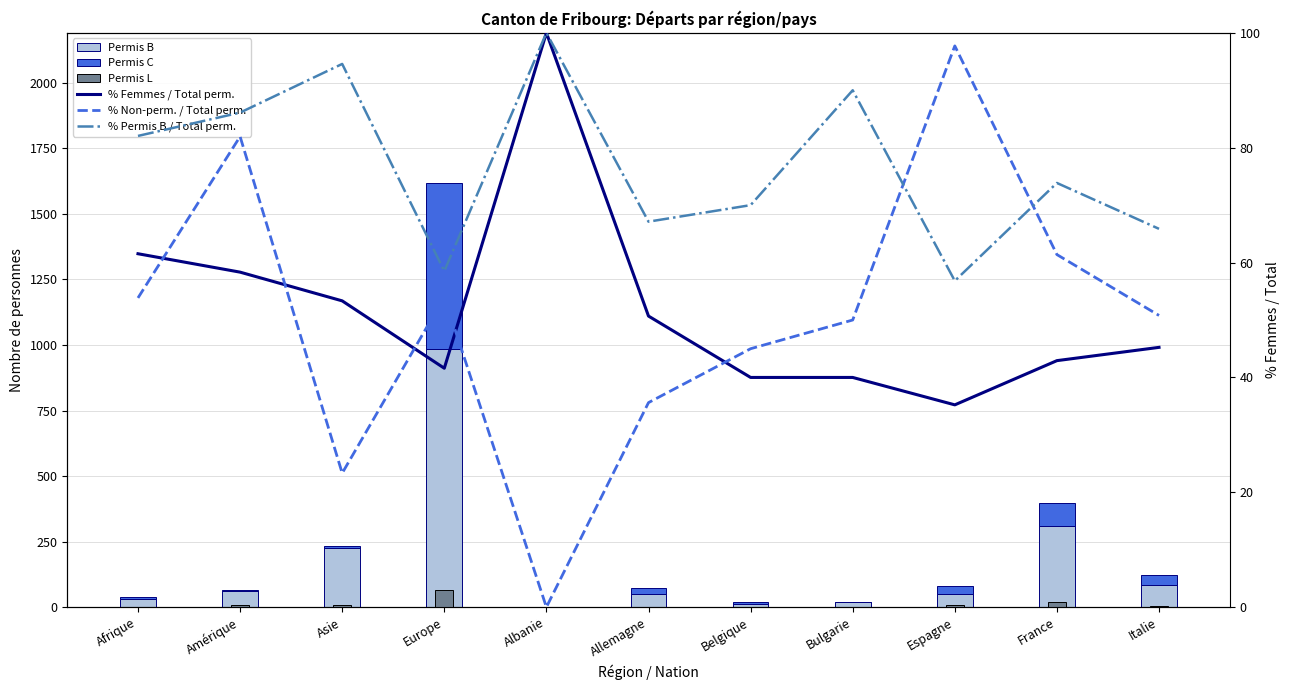

The value of % Non-perm. / Total perm. at France is 80.7. True or false?

False